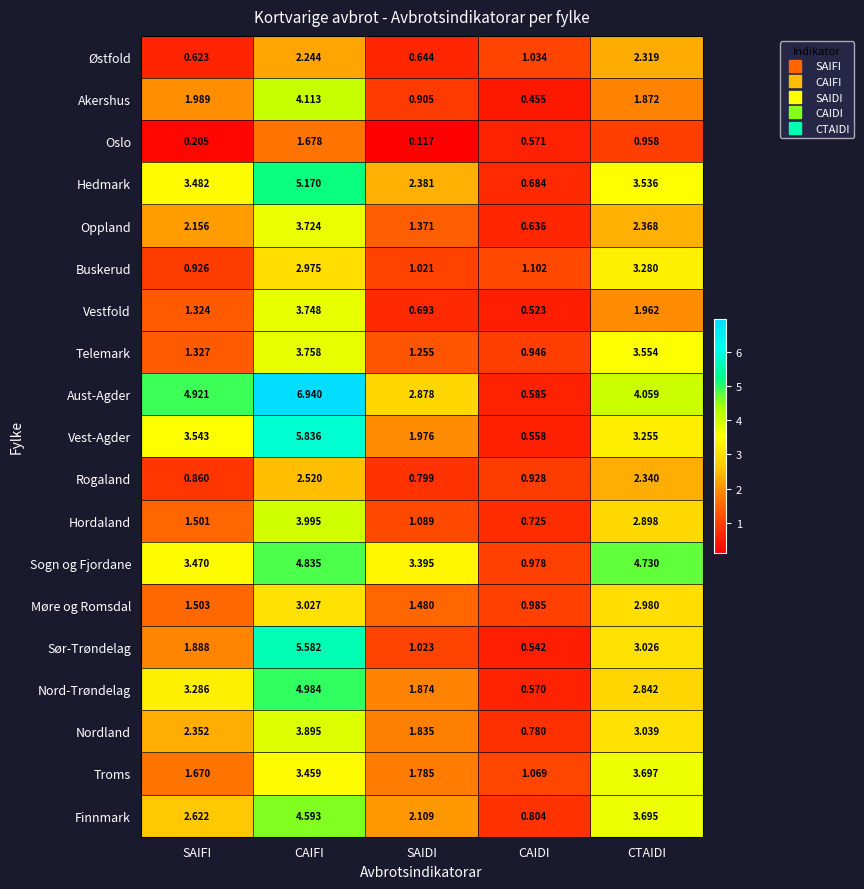

Where is Østfold nearest to the value 1?

CAIDI